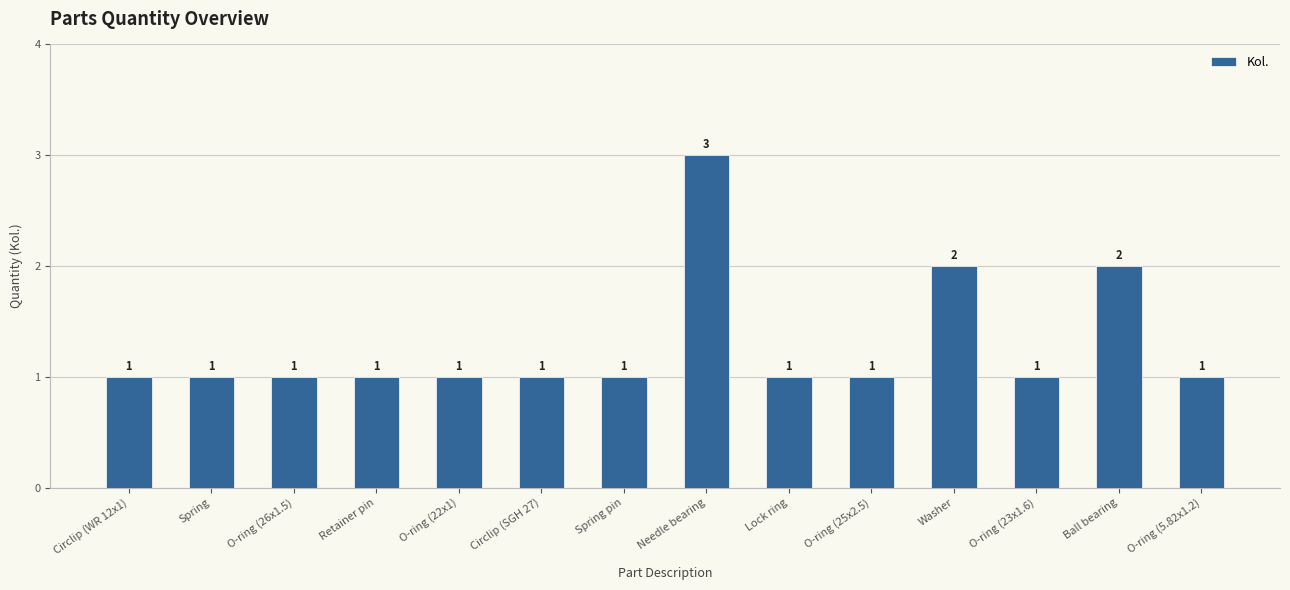

What is the value of the 3rd bar from the left?

1